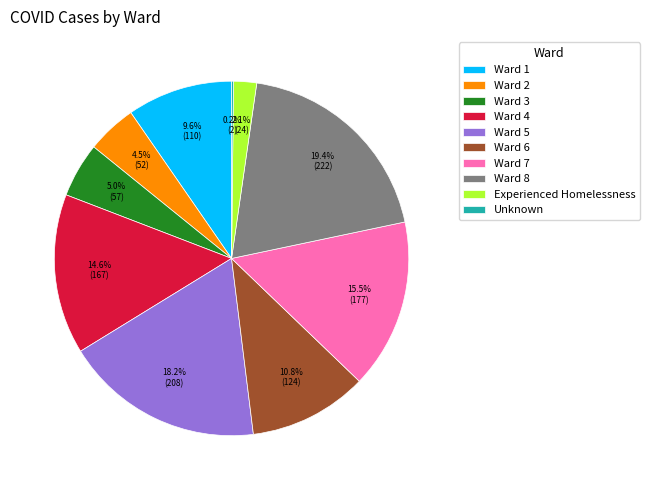

What percentage is the Ward 5 slice, to the nearest percent?

18%